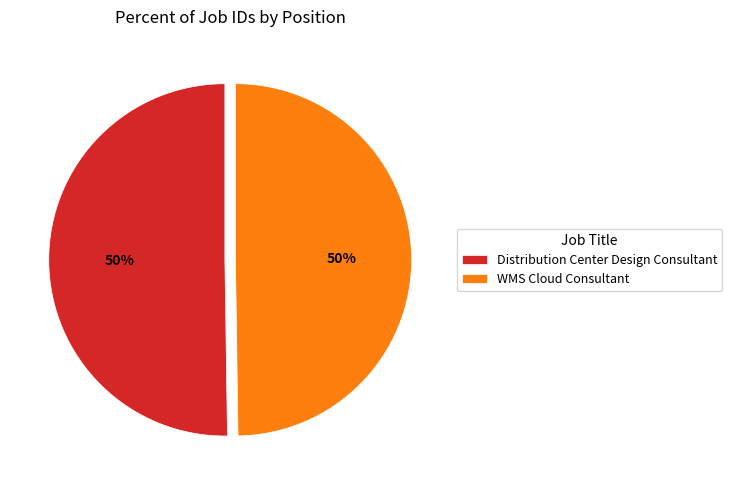

To the nearest percent, what is the average slice percentage?

50%